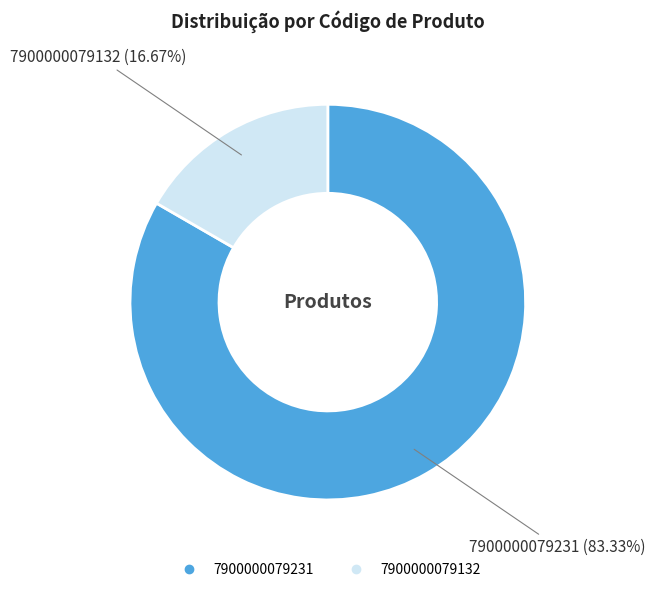

How many segments does this pie chart have?

2